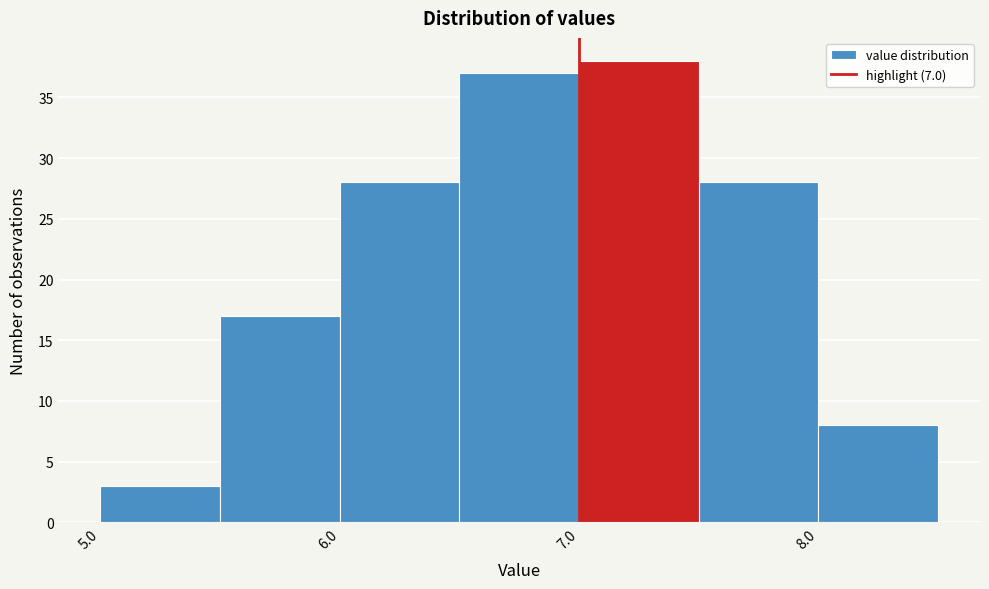

Reading left to right, transcribe this chart: for each bar, give the range it covers on the x-axis and its height. The values are not printed on the chart, so give them approximately, as read against the axis.

5.0 to 5.5: 3
5.5 to 6.0: 17
6.0 to 6.5: 28
6.5 to 7.0: 37
7.0 to 7.5: 38
7.5 to 8.0: 28
8.0 to 8.5: 8